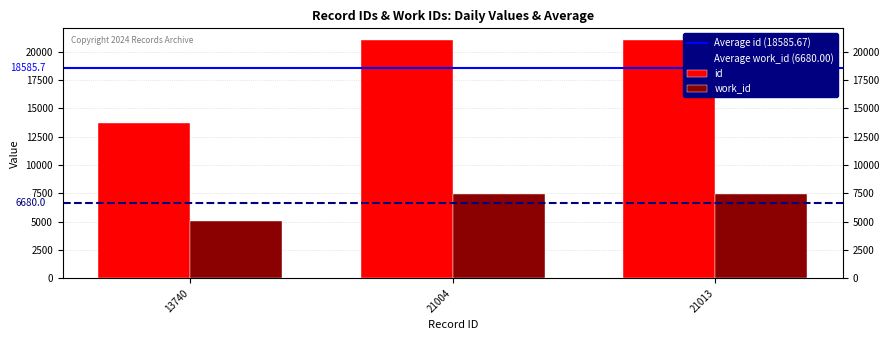

Which category has the lowest value across all series?

13740